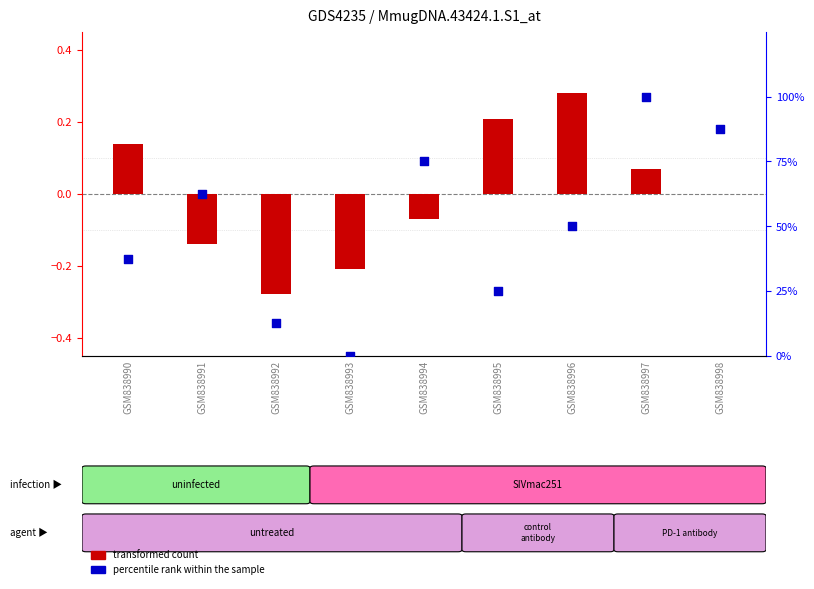

Which series has the widest spread of Y values?

percentile rank within the sample